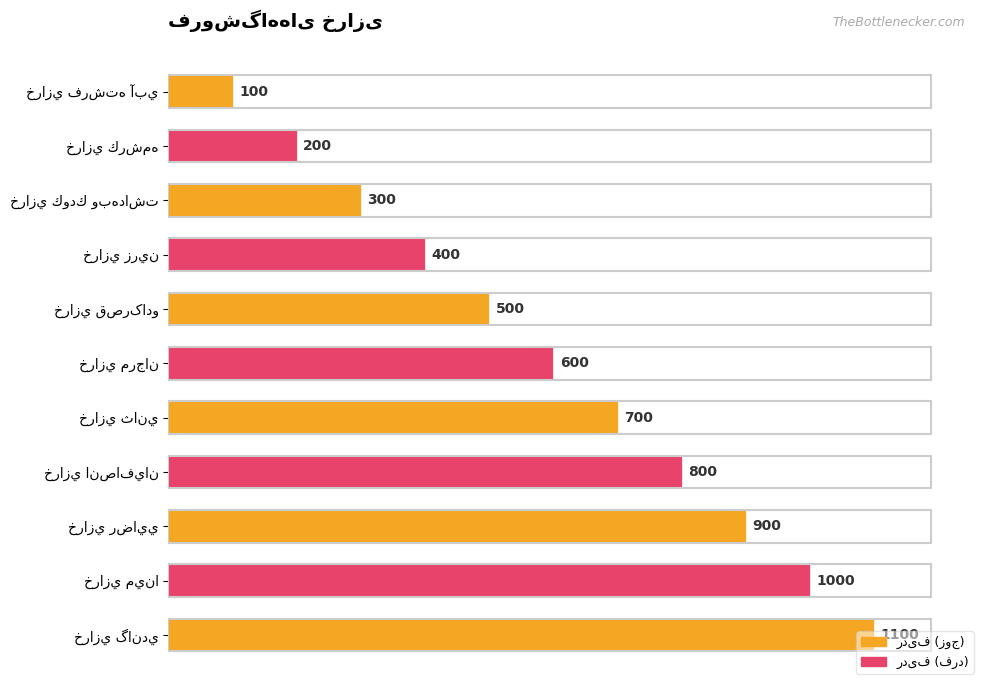

What is the maximum value shown in the chart?

1100